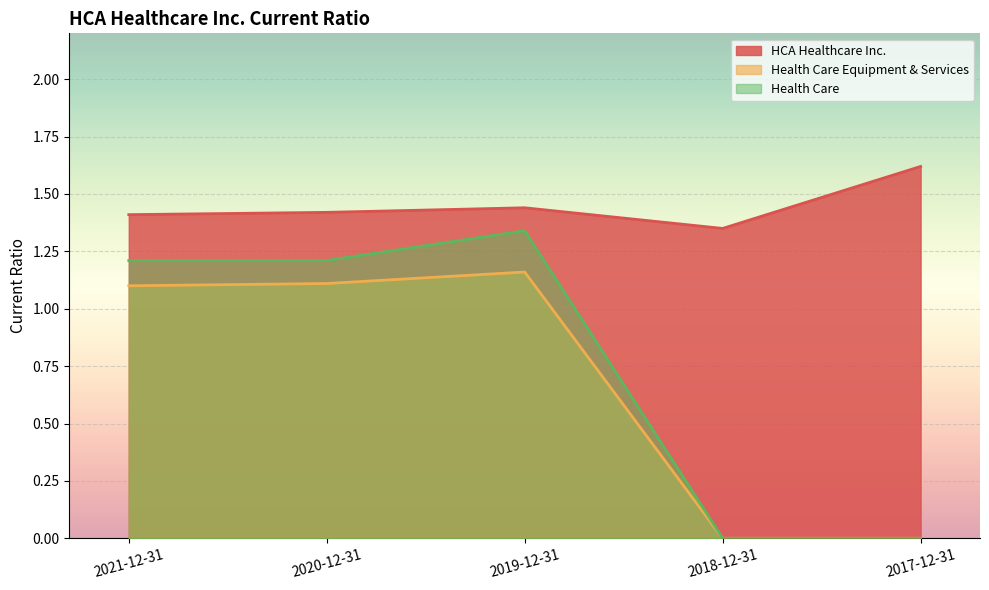

What is the value of the Health Care Equipment & Services point at the 3rd from the left?

1.2